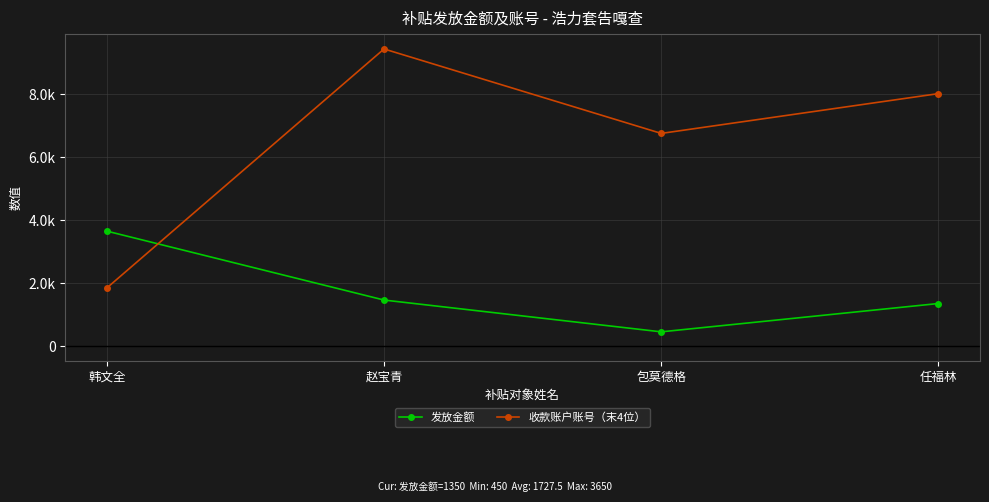

Which label corresponds to the largest value in the chart?

赵宝青